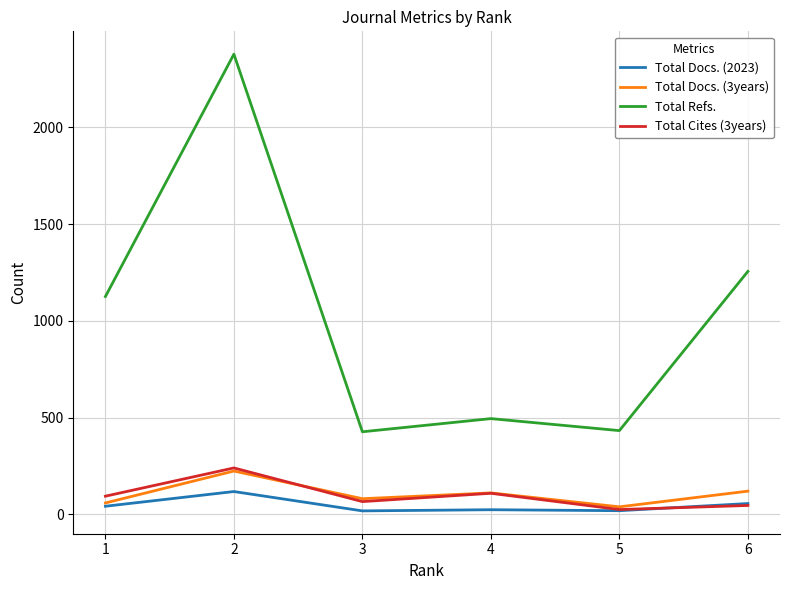

Is the value of Total Docs. (3years) at 2 greater than the value of Total Docs. (2023) at 3?

Yes